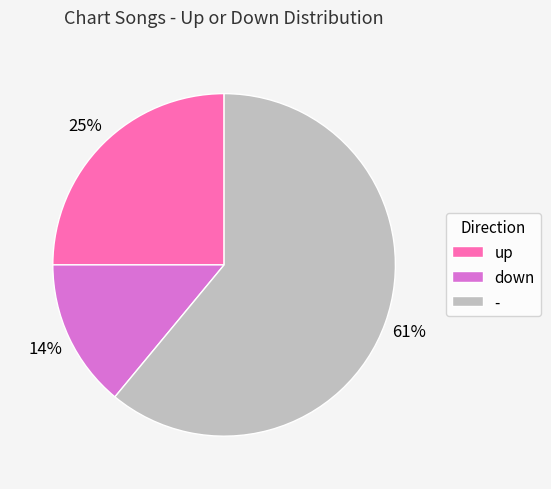

Is up the majority of the pie?

No